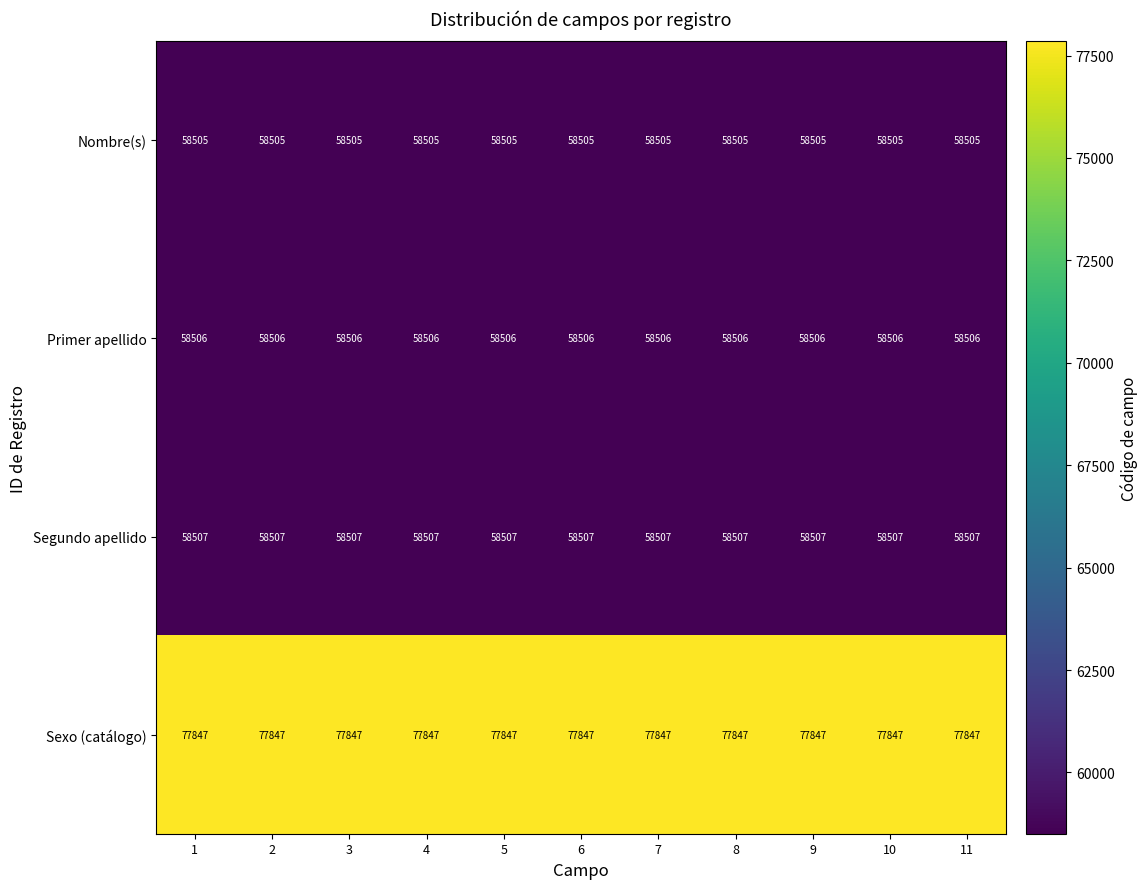

Which series has the largest total across all categories?

Sexo (catálogo)